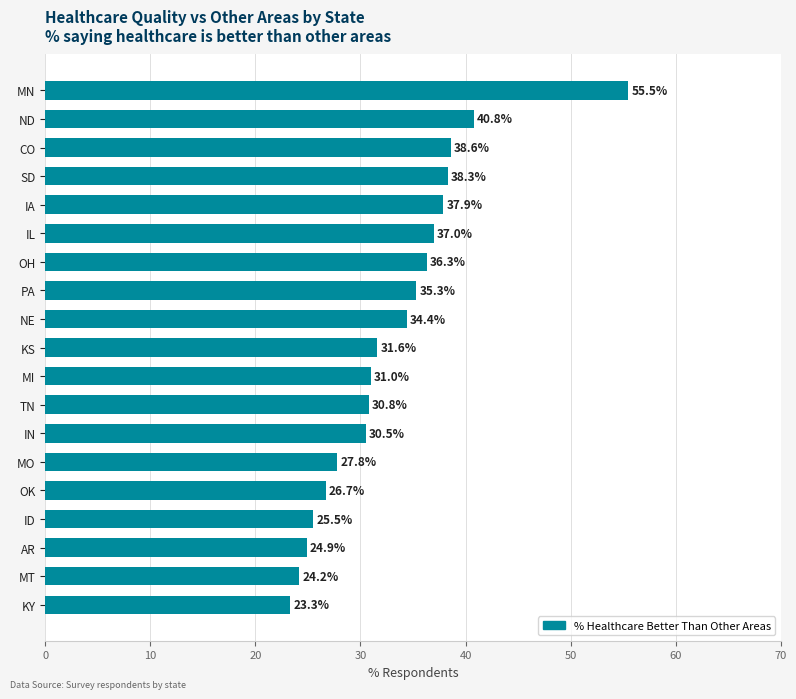

Reading bottom to top, what are all the values shown in this chart?

KY=23.3	MT=24.2	AR=24.9	ID=25.5	OK=26.7	MO=27.8	IN=30.5	TN=30.8	MI=31.0	KS=31.6	NE=34.4	PA=35.3	OH=36.3	IL=37.0	IA=37.9	SD=38.3	CO=38.6	ND=40.8	MN=55.5